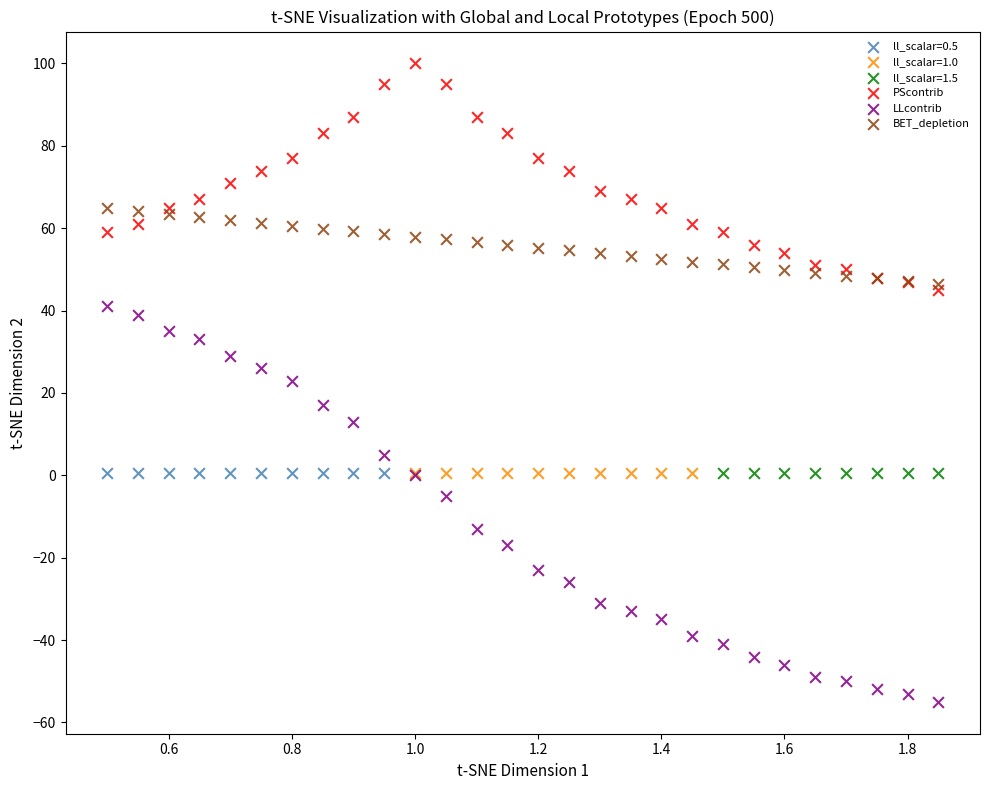

Which series reaches the maximum Y coordinate?

PScontrib